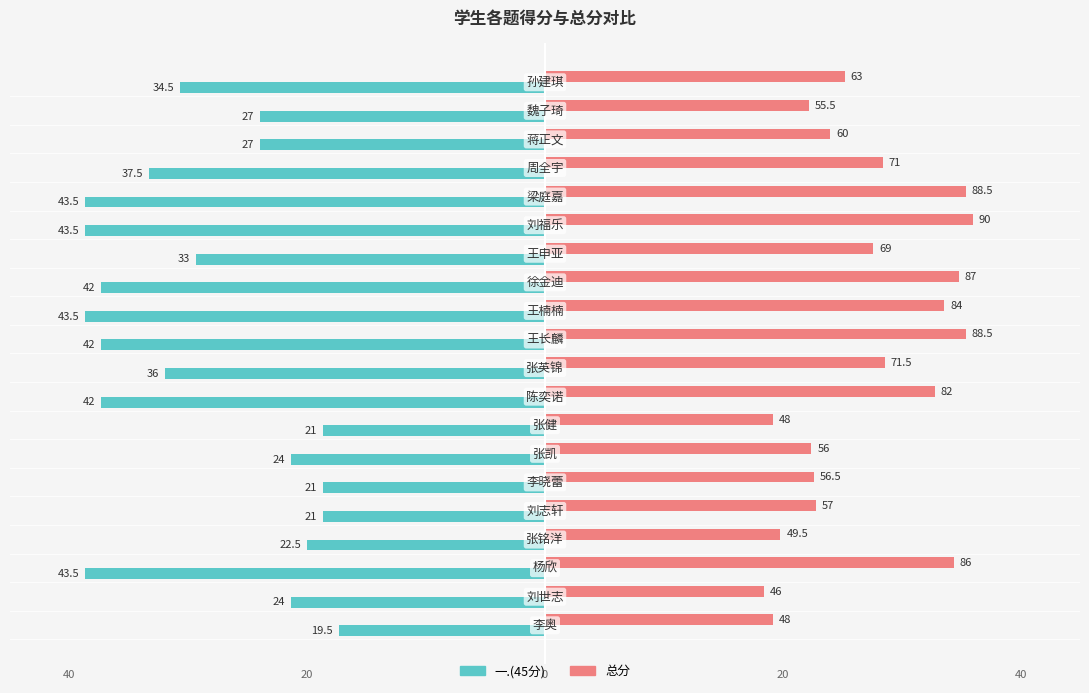

What are all the series names shown in the legend?

一.(45分), 总分